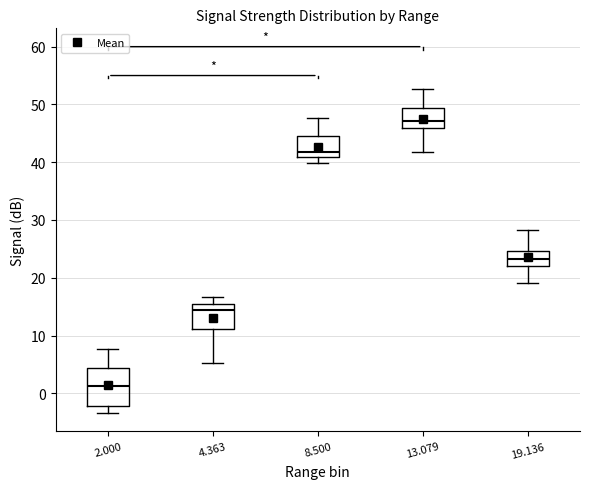

Reading left to right, transcribe this box plot: for each box, give where its median line is, the range the box spans, and where its two whiskers end, as read against the y-axis. The values are not printed on the chart, so give them approximately, as read against the axis.

2.000: median 1, box -2 to 4, whiskers -3 to 8
4.363: median 14, box 11 to 15, whiskers 5 to 17
8.500: median 42, box 41 to 45, whiskers 40 to 48
13.079: median 47, box 46 to 49, whiskers 42 to 53
19.136: median 23, box 22 to 25, whiskers 19 to 28